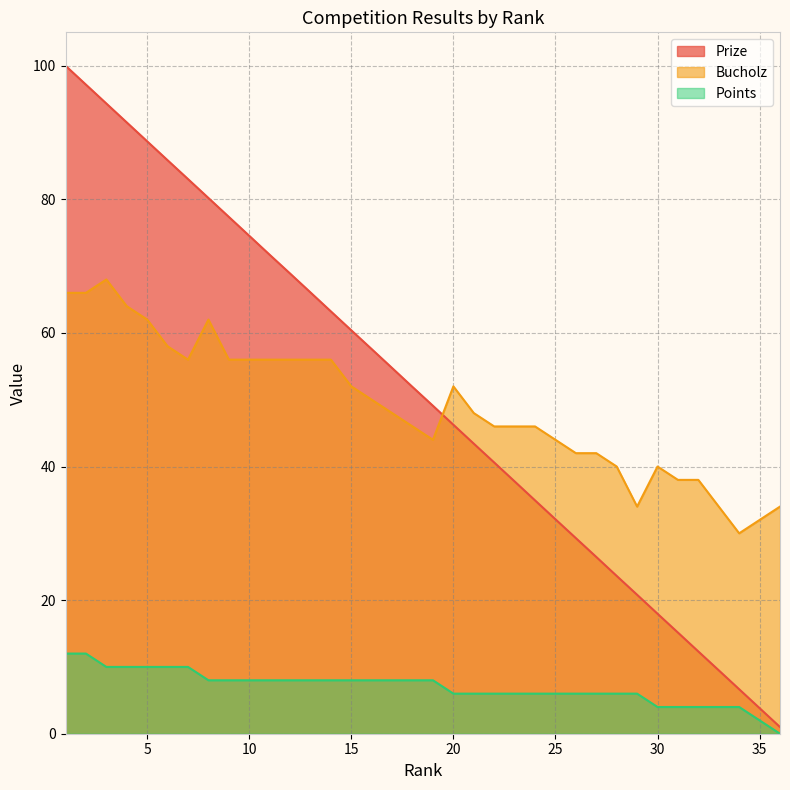

What is the value of the Prize point at the 1st from the left?

100.0